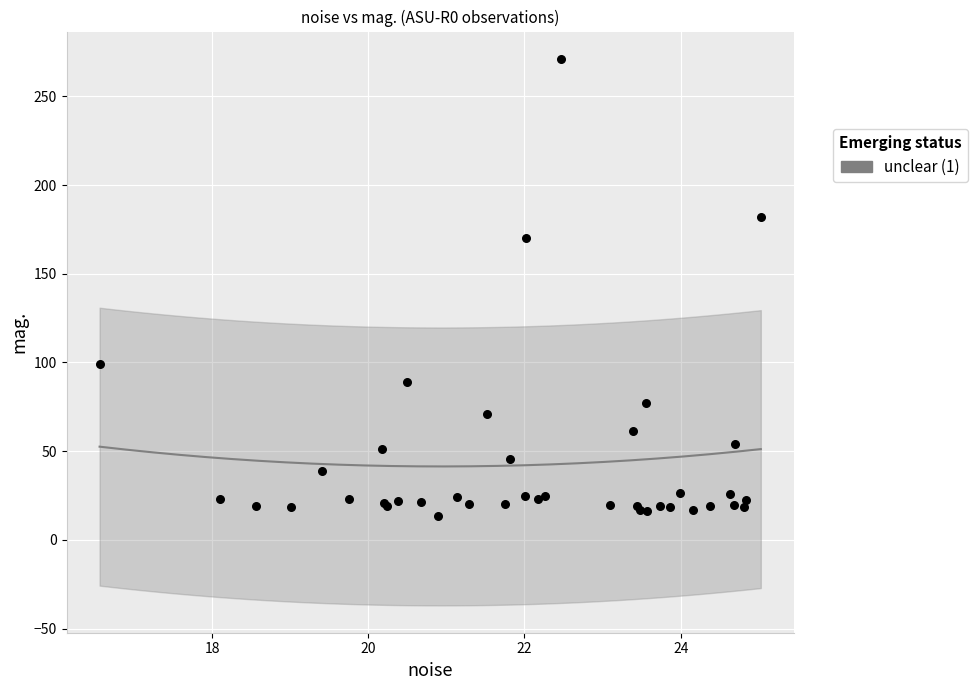

What Y value in the scatter plot is closest to 142?

170.1